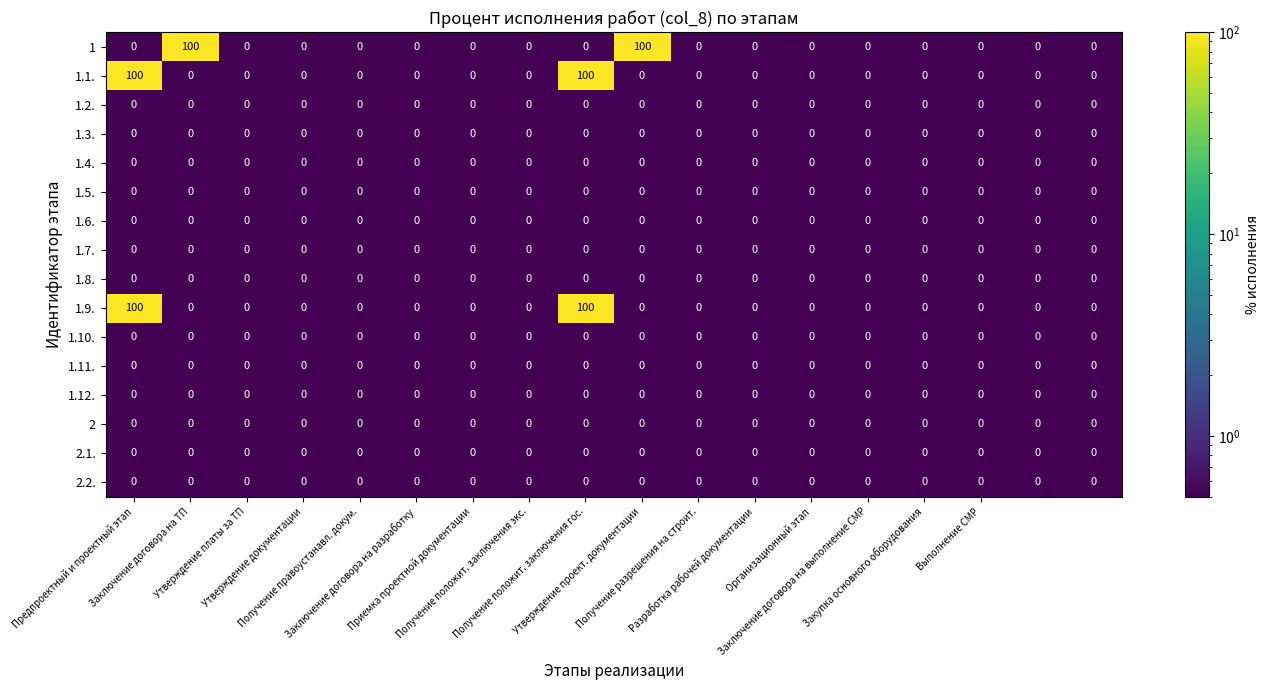

At how many categories does at least one series exceed 30?

4